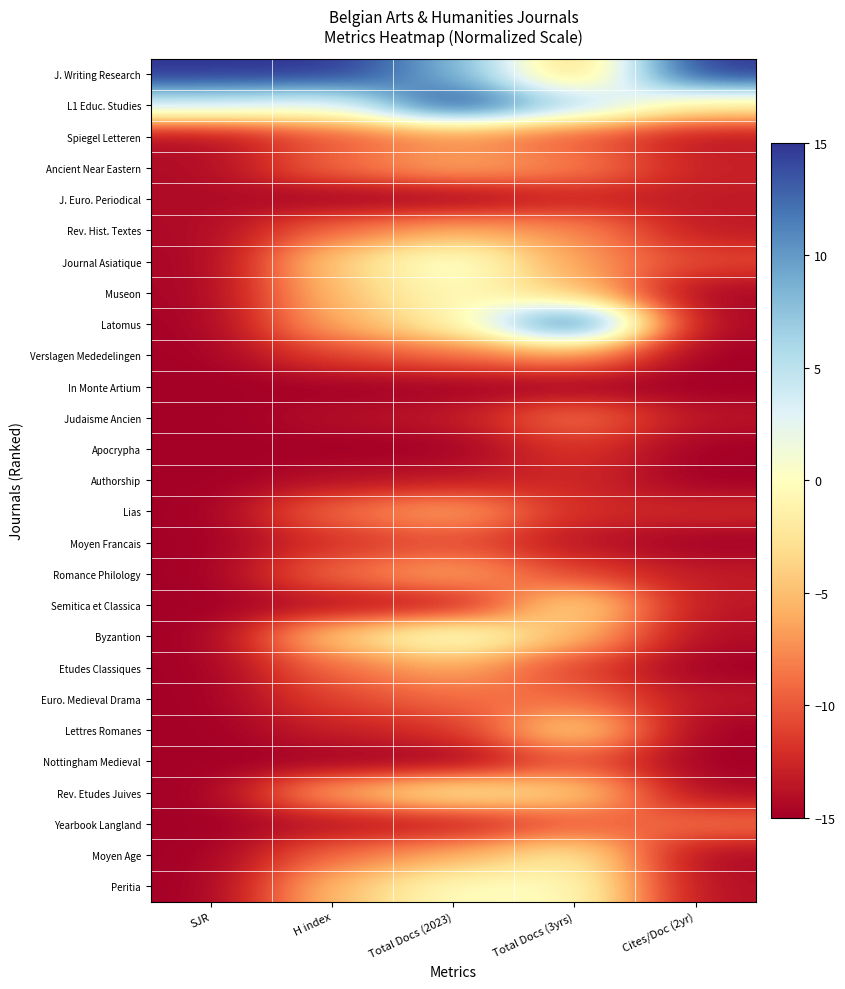

At how many categories does at least one series exceed 12?

5